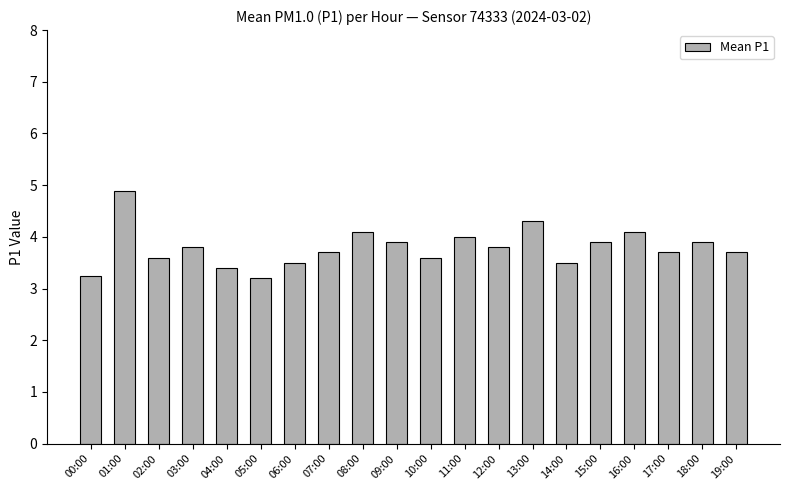

What is the difference between the second highest and minimum values?

1.1